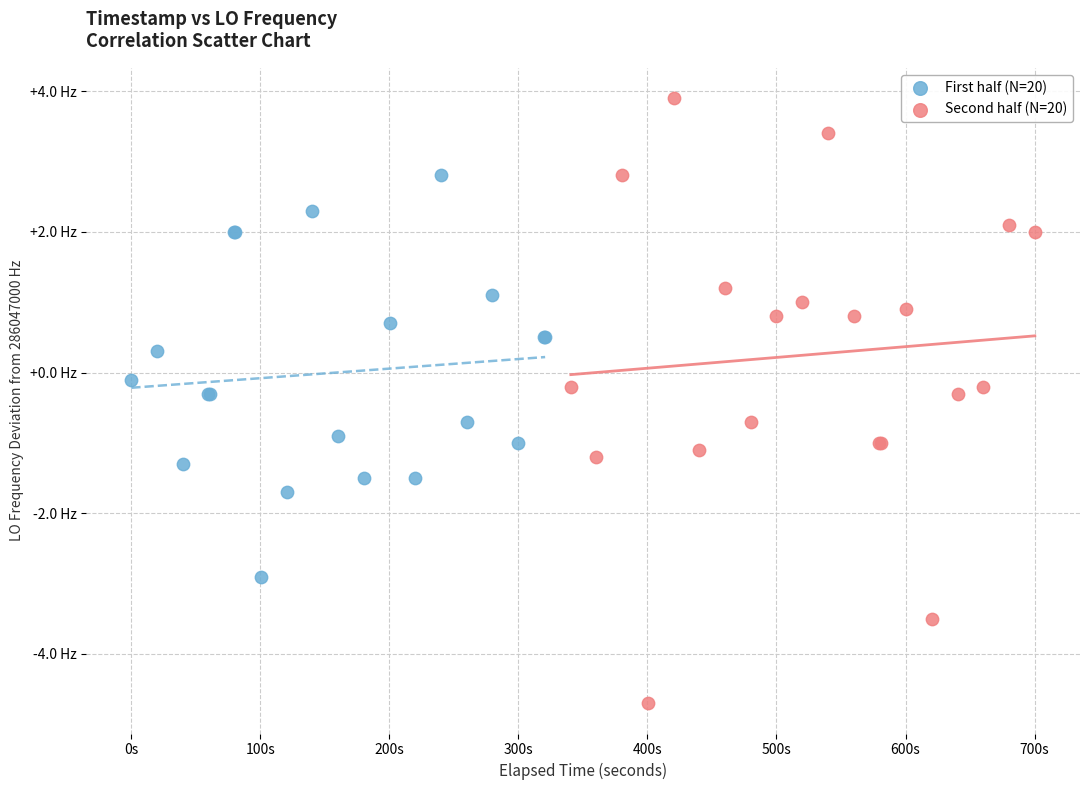

What are all the series names shown in the legend?

First half (N=20), Second half (N=20)